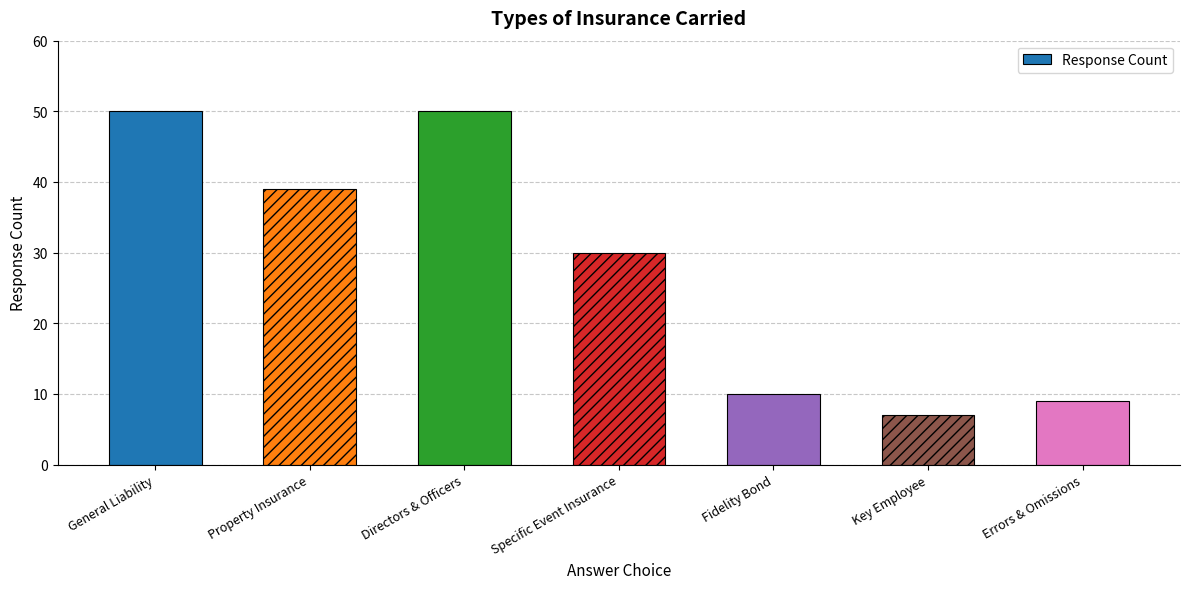

What is the smallest value displayed?

7